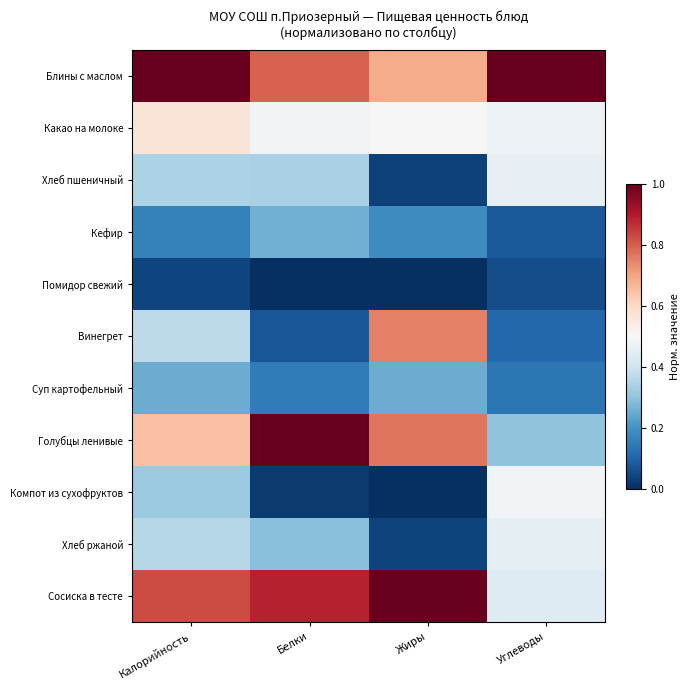

Rank the series by their maximum value, from lowest to highest.

Помидор свежий, Суп картофельный, Кефир, Хлеб ржаной, Хлеб пшеничный, Компот из сухофруктов, Какао на молоке, Винегрет, Блины с маслом, Голубцы ленивые, Сосиска в тесте